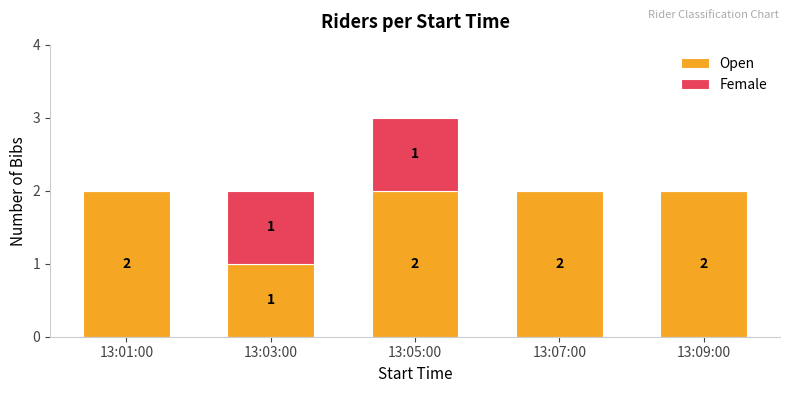

True or false: Open has a value of 2 at 13:07:00.

True